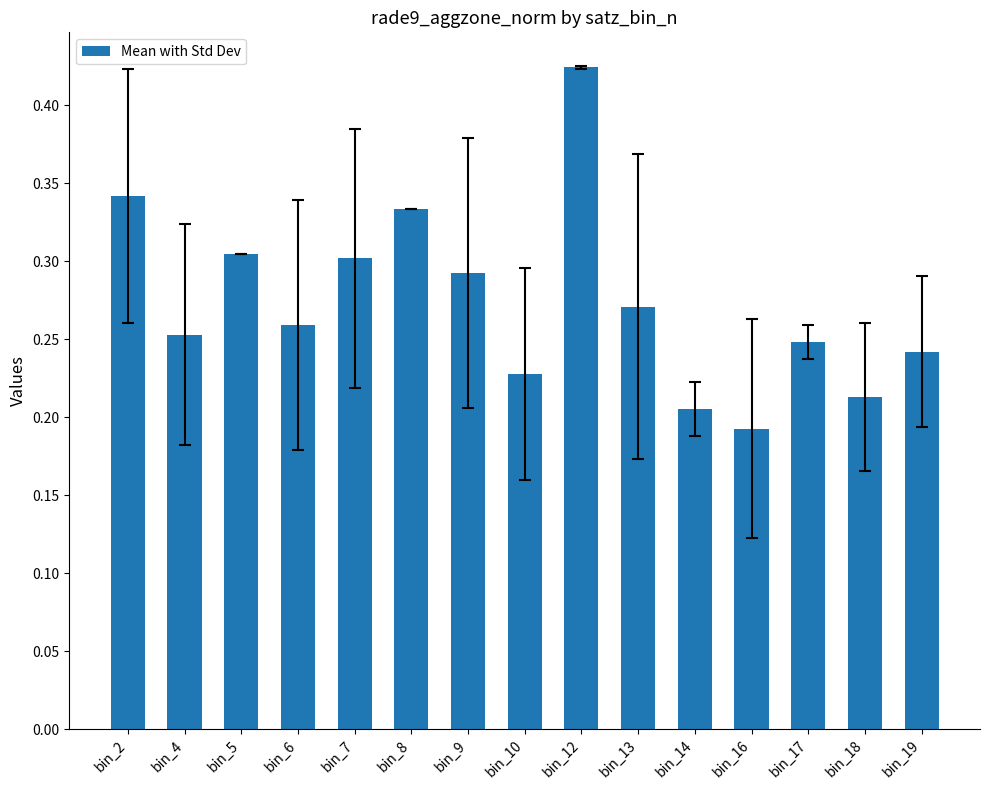

True or false: the data shows 0.3 at bin_5.

True